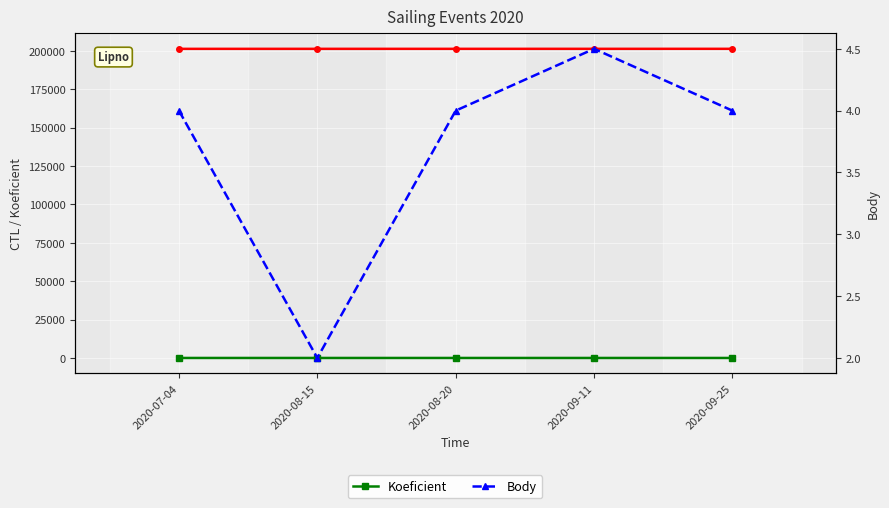

What position from the left is 2020-07-04?

1